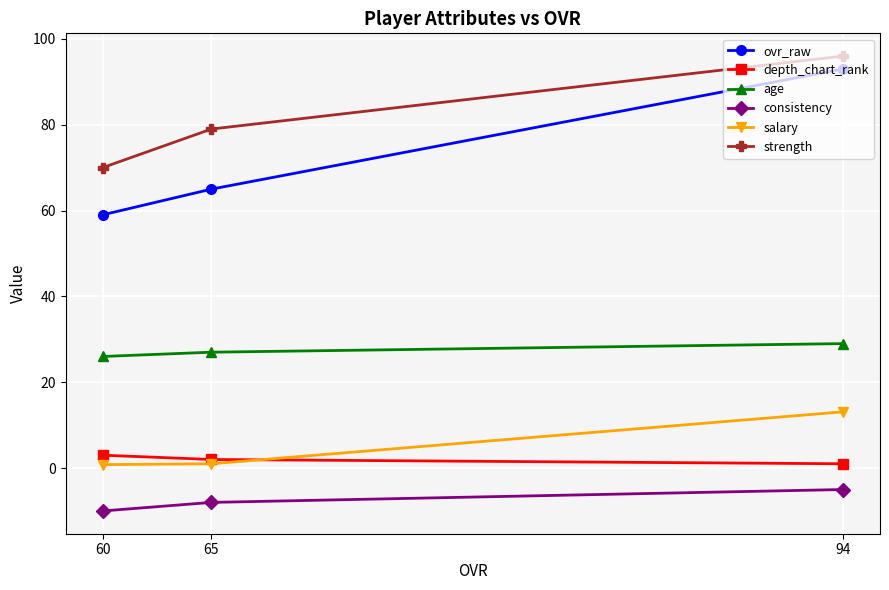

What value does the strength series have at 60?

70.0